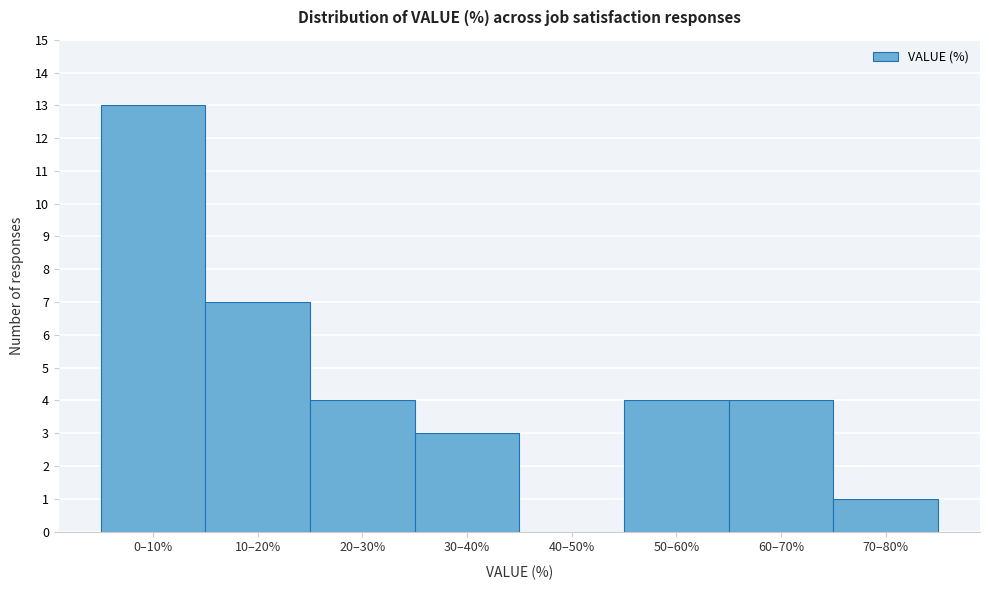

Reading left to right, what are all the values shown in this chart?

0–10%=13	10–20%=7	20–30%=4	30–40%=3	40–50%=0	50–60%=4	60–70%=4	70–80%=1